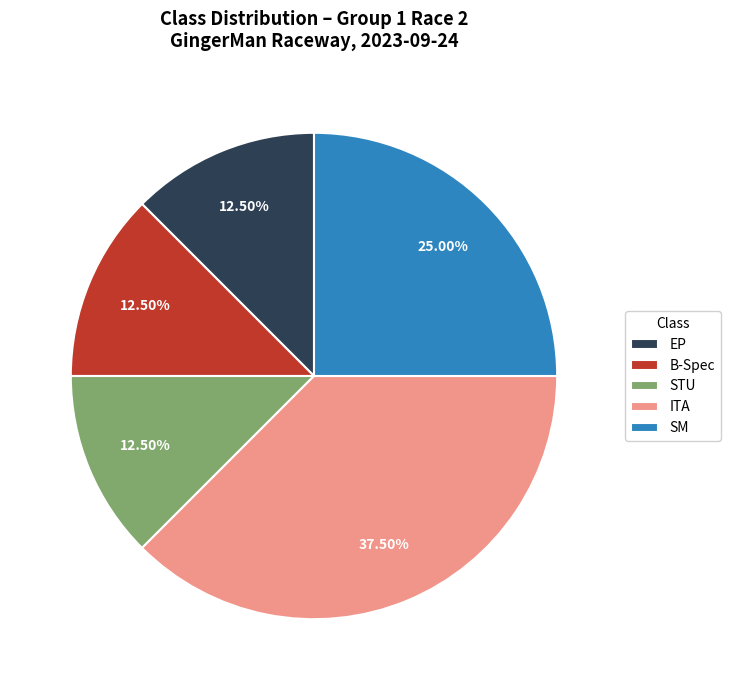

To the nearest percent, what is the combined percentage of EP and STU?

25%